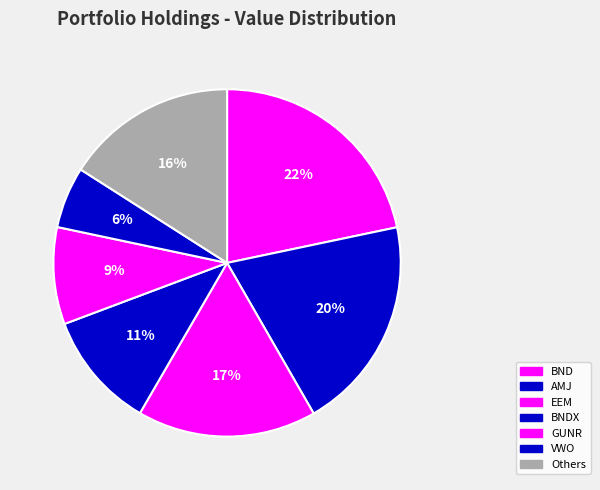

To the nearest percent, what is the difference between the largest and smallest slice percentages?

16%